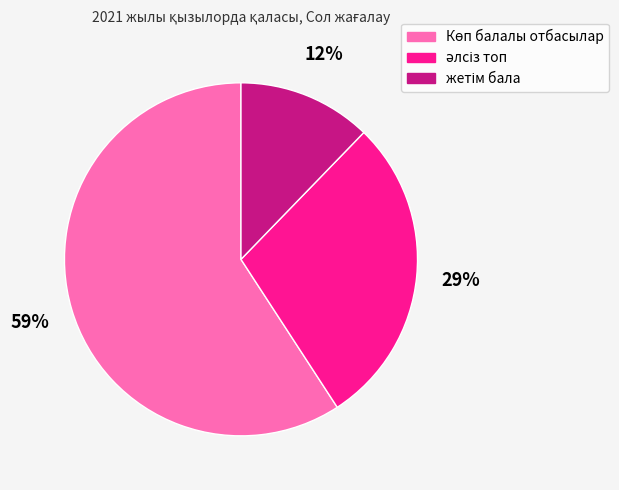

Does any single category account for the majority?

Yes